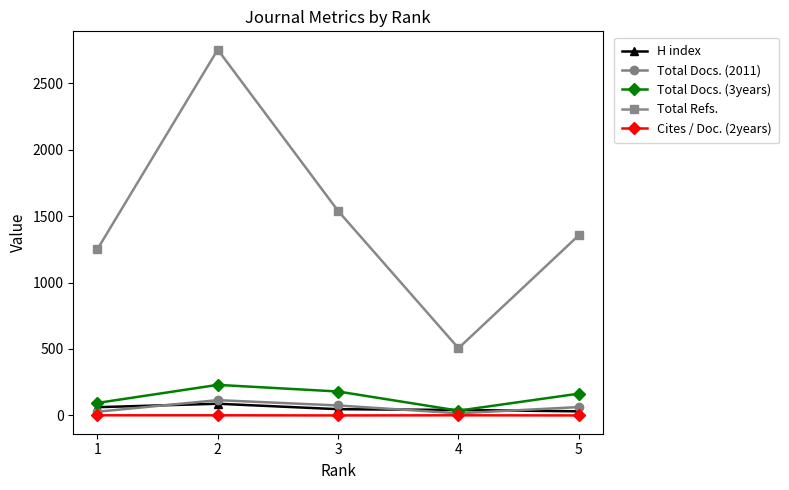

The value of Total Docs. (2011) at 5 is 63. True or false?

True